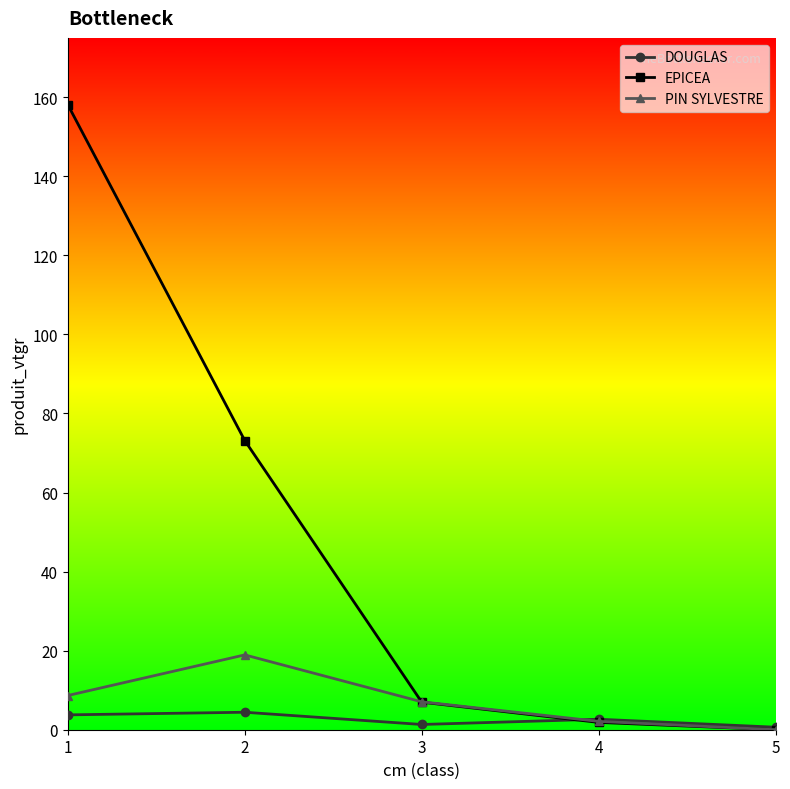

How many data points in EPICEA are above 6?

3